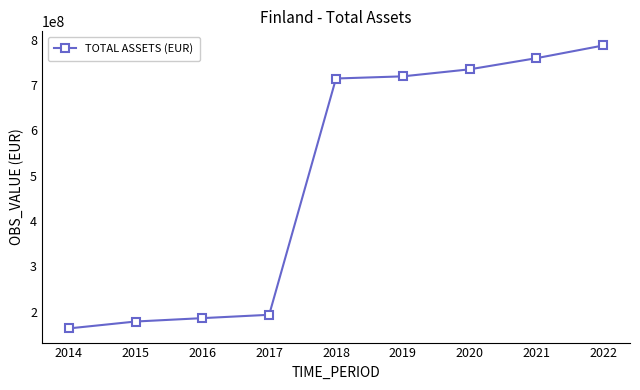

What value does the data have at 2018?

714158142.0